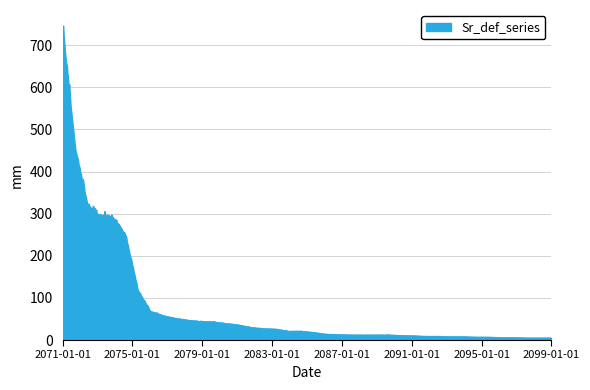

What is the difference between the maximum and minimum values?

741.3